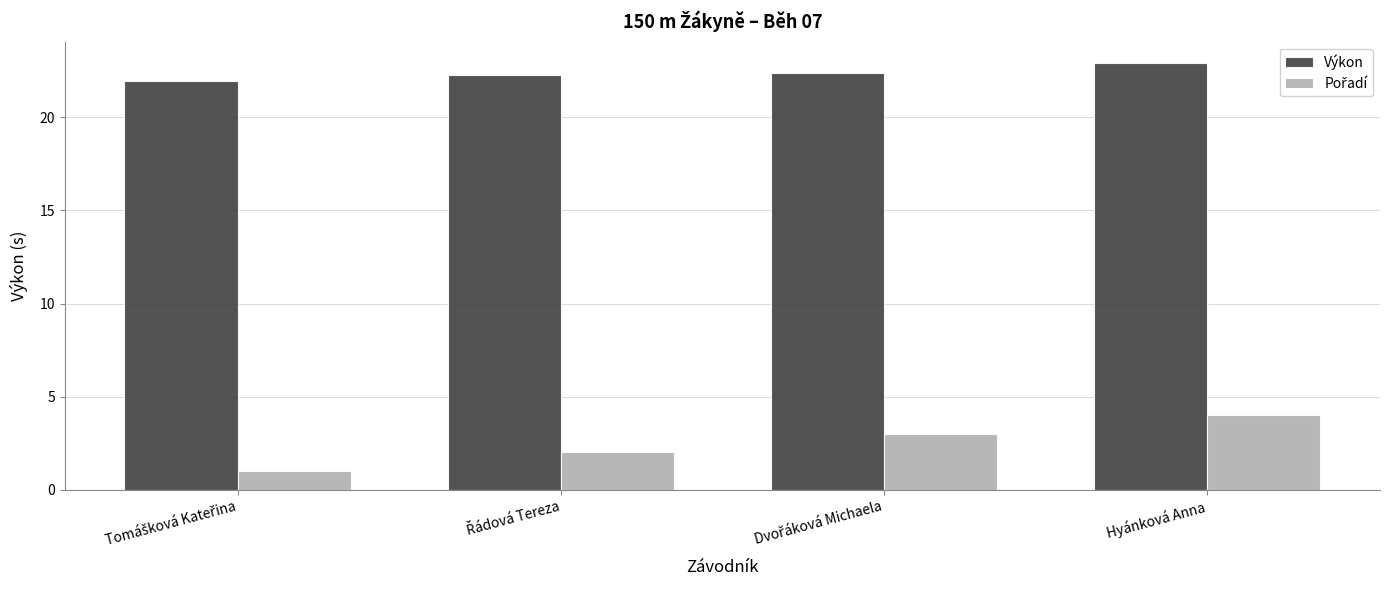

What is the highest value of the Výkon series?

22.9